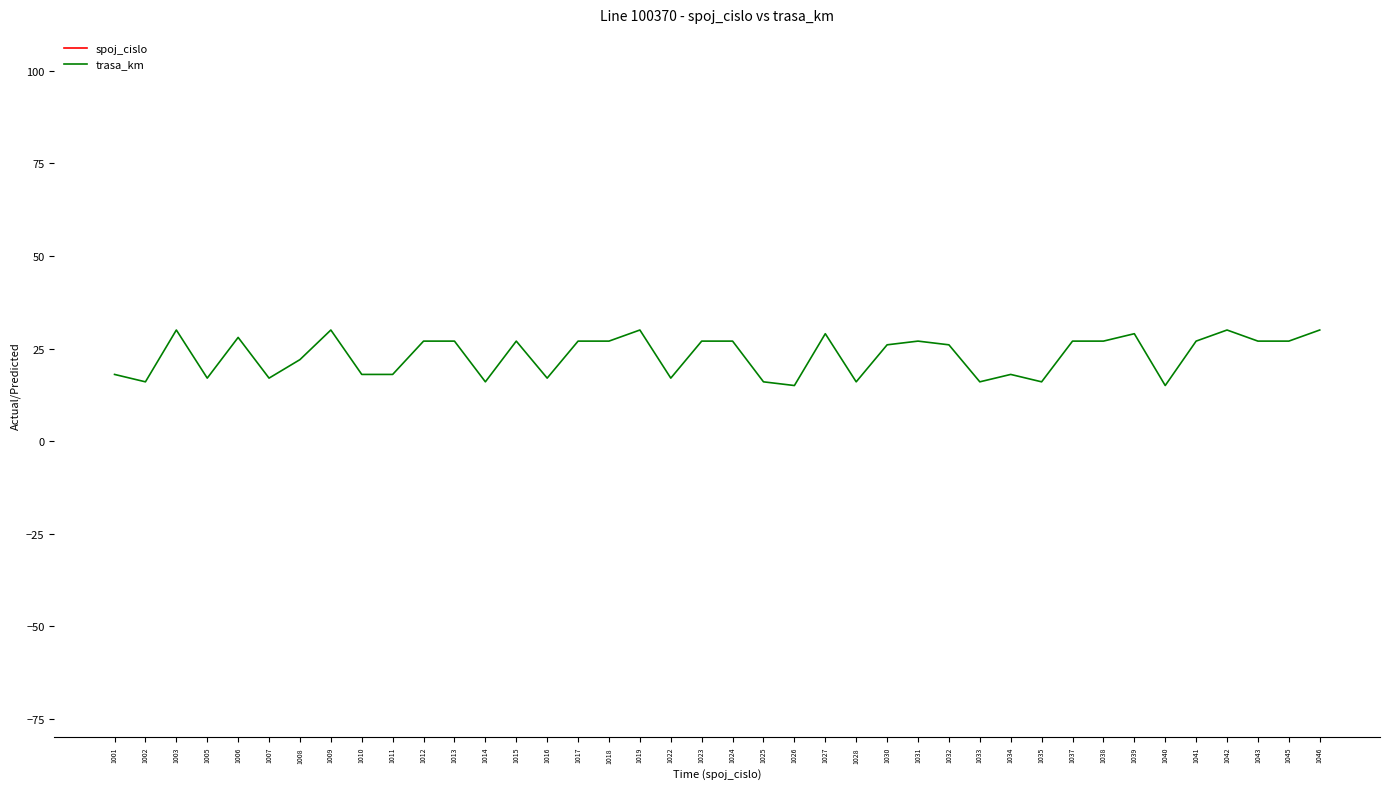

What is the sum of all trasa_km values?

927